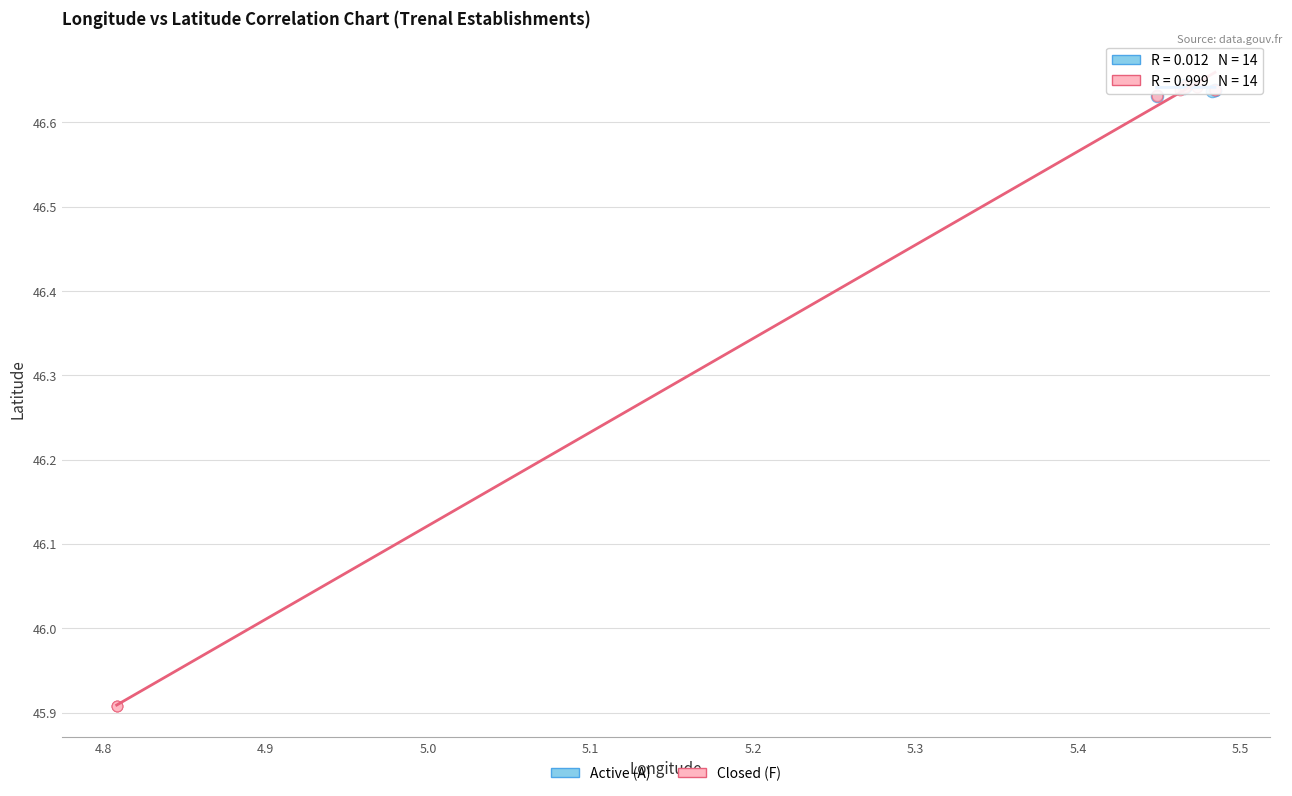

Which series has the widest spread of Y values?

Closed (F)